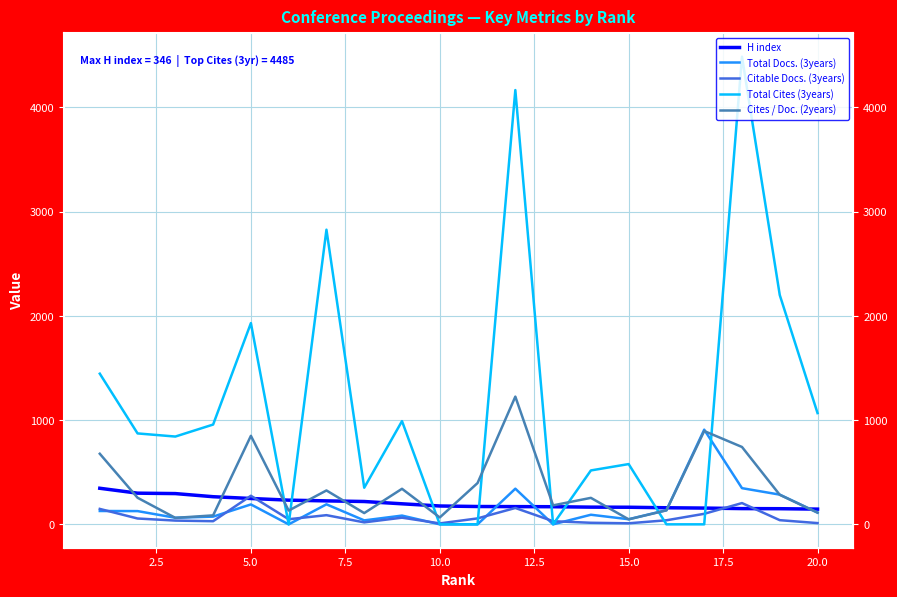

What is the difference between the maximum and minimum values in the Total Cites (3years) series?

4485